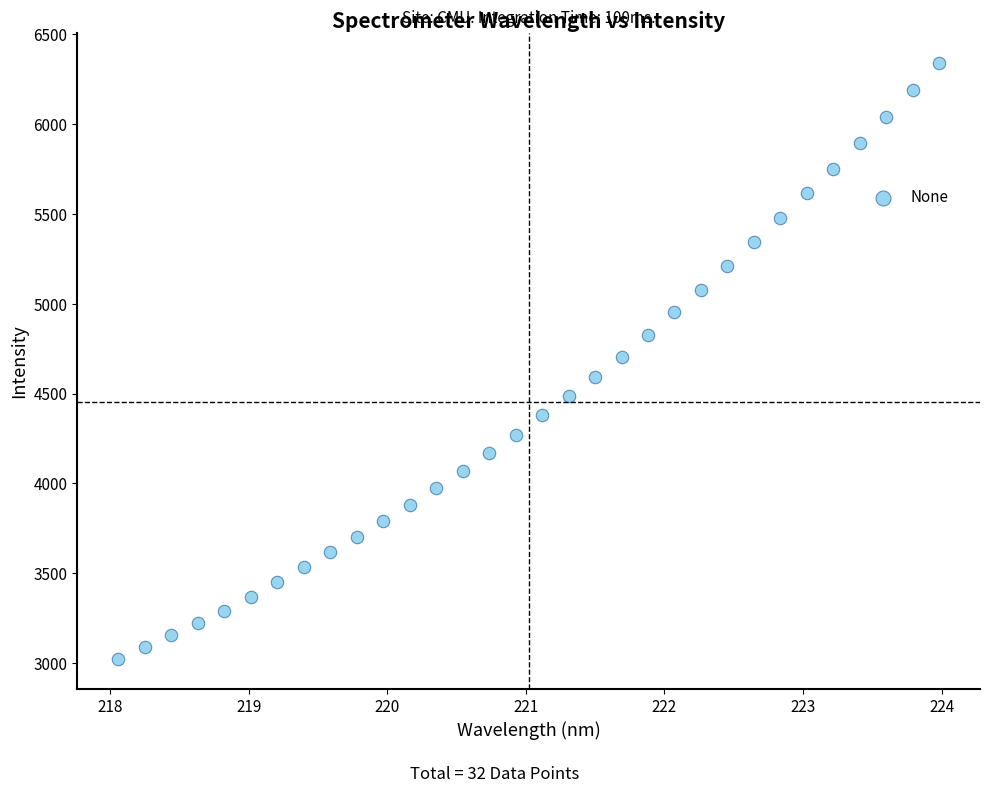

What is the range of X values (max minus min)?

5.9